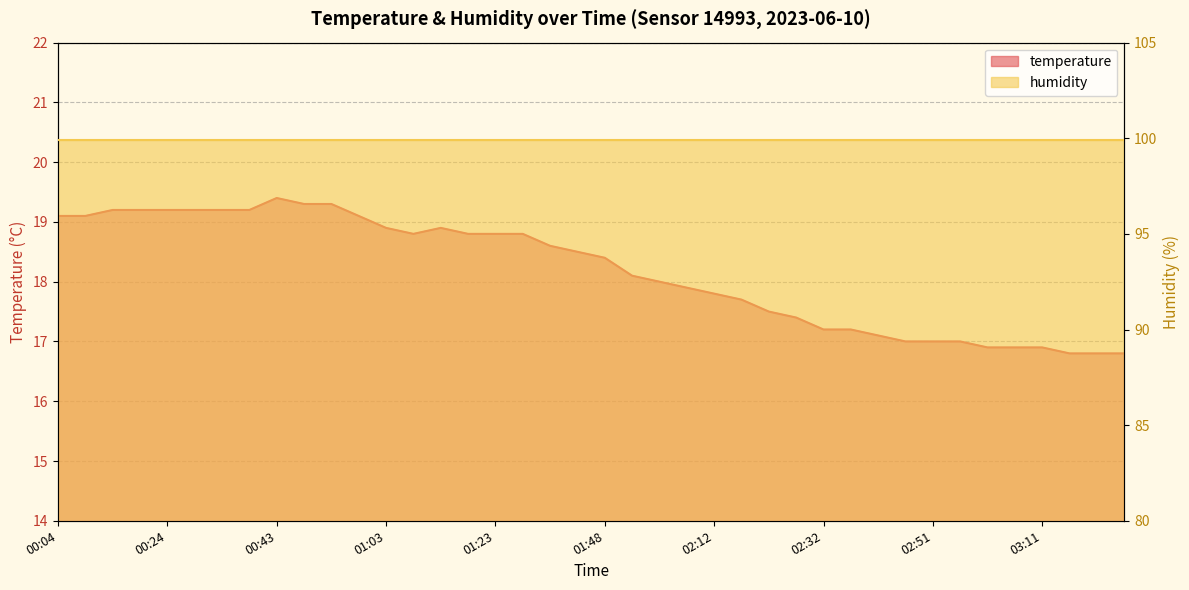

What is the average value?

18.2